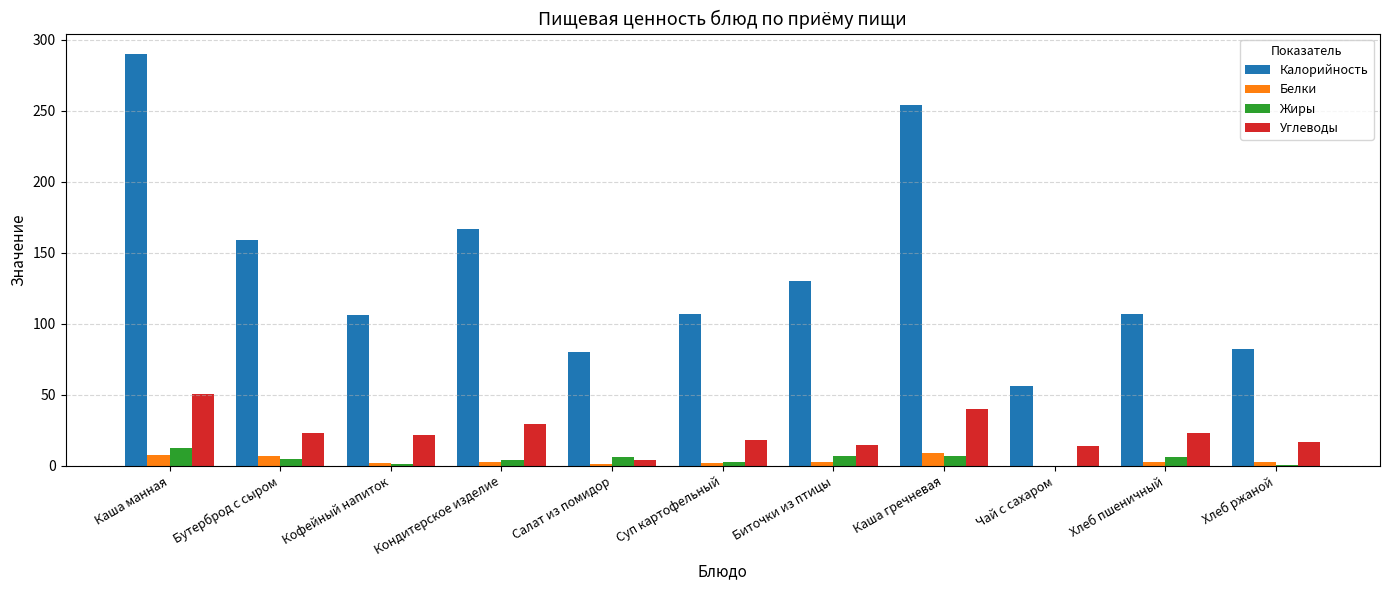

At which label is Калорийность closest to 173?

Кондитерское изделие